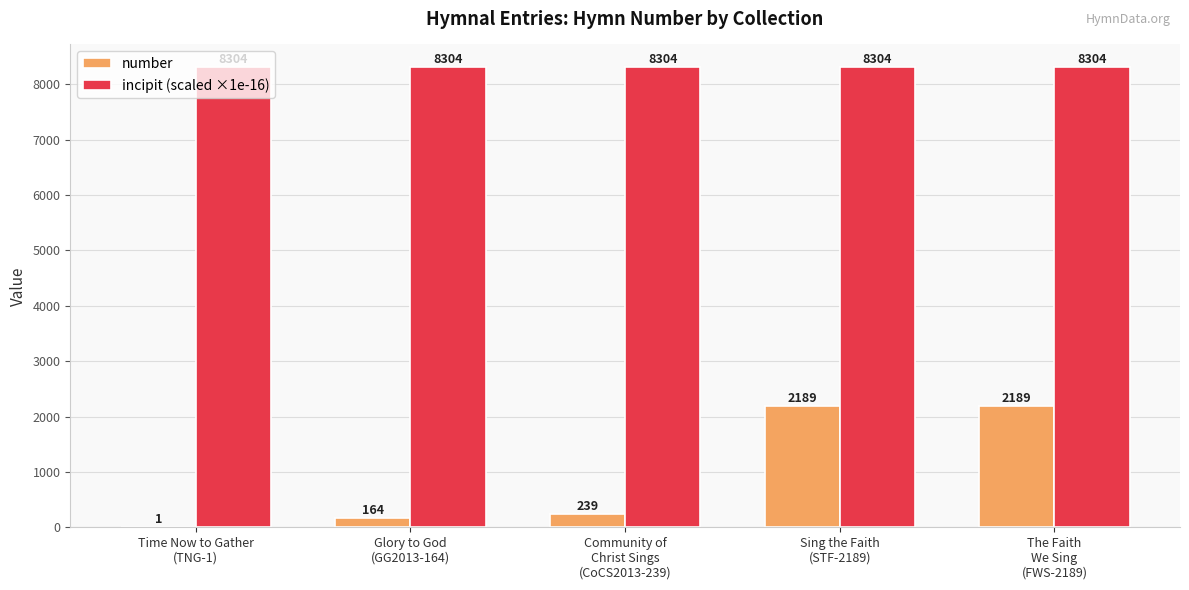

Which series has the largest total across all categories?

incipit (scaled ×1e-16)